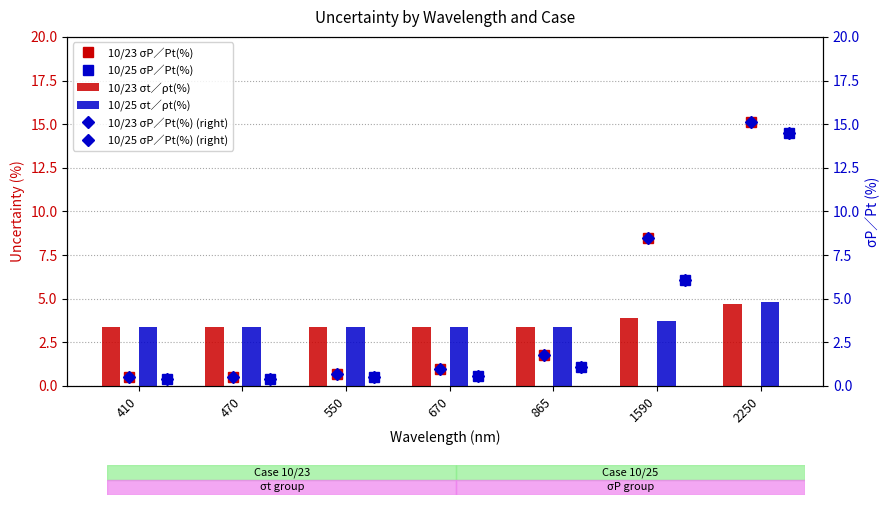

True or false: 10/23 σP∕Pt(%) has more than 2 interior local peaks.

False